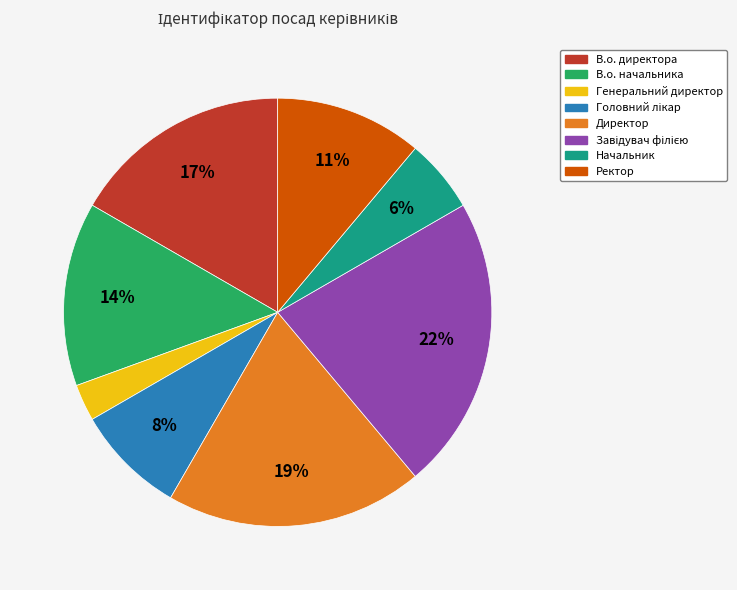

Between Директор and Генеральний директор, which is larger?

Директор